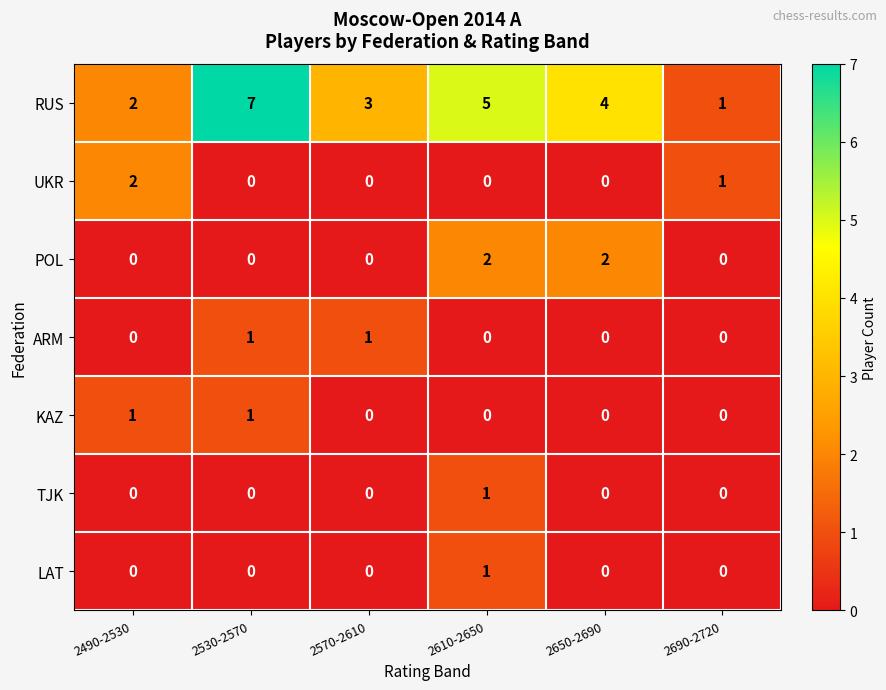

Which category has the highest value across all series?

2530-2570